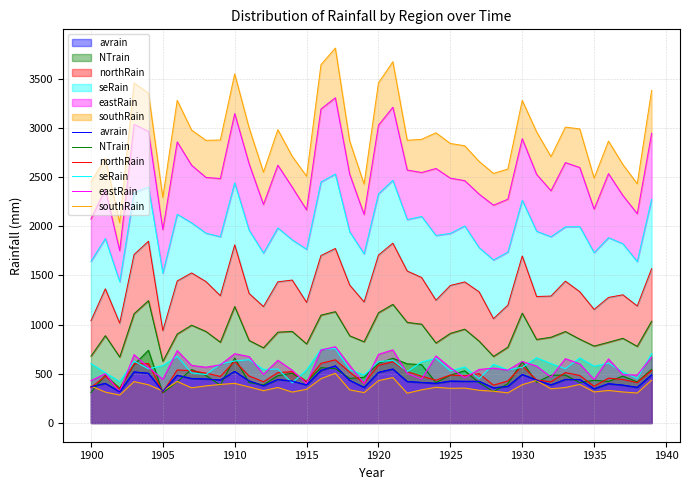

Where is northRain nearest to the value 1392?

1925